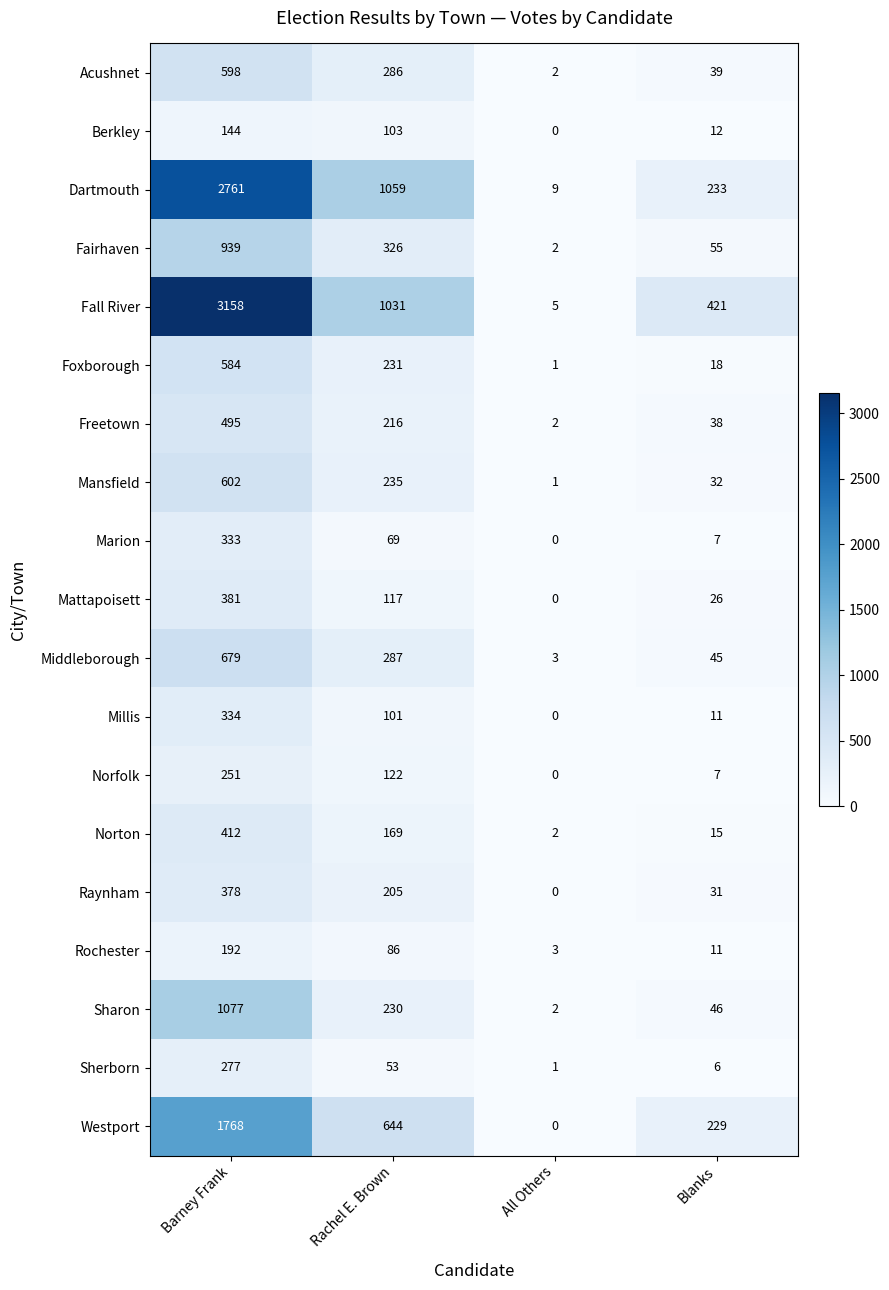

At which label does Fall River first exceed 1031?

Barney Frank